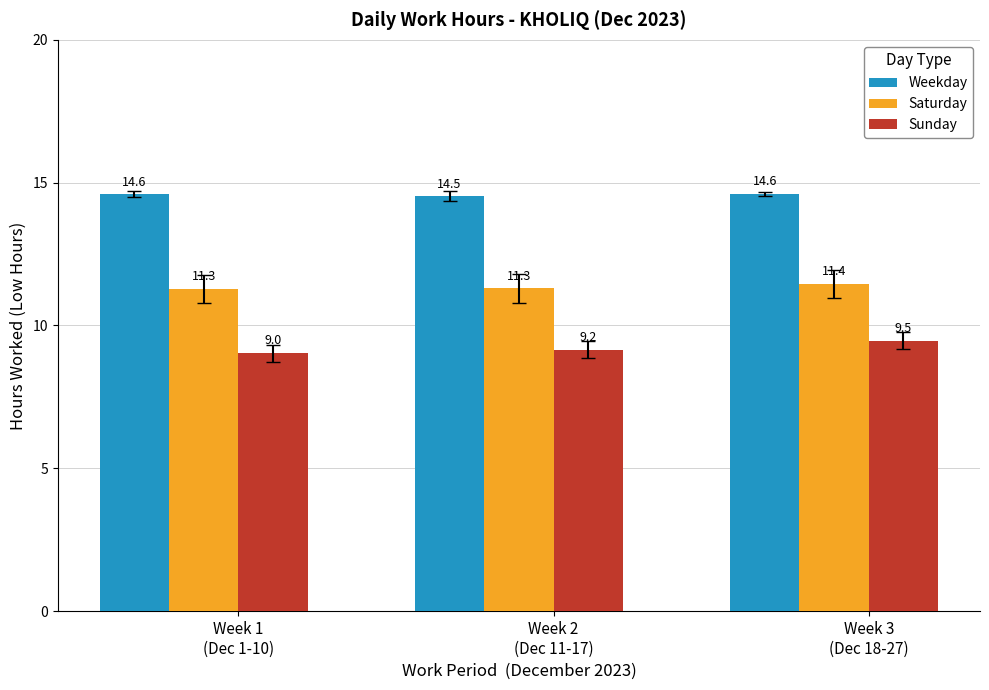

What is the smallest value displayed?

9.0